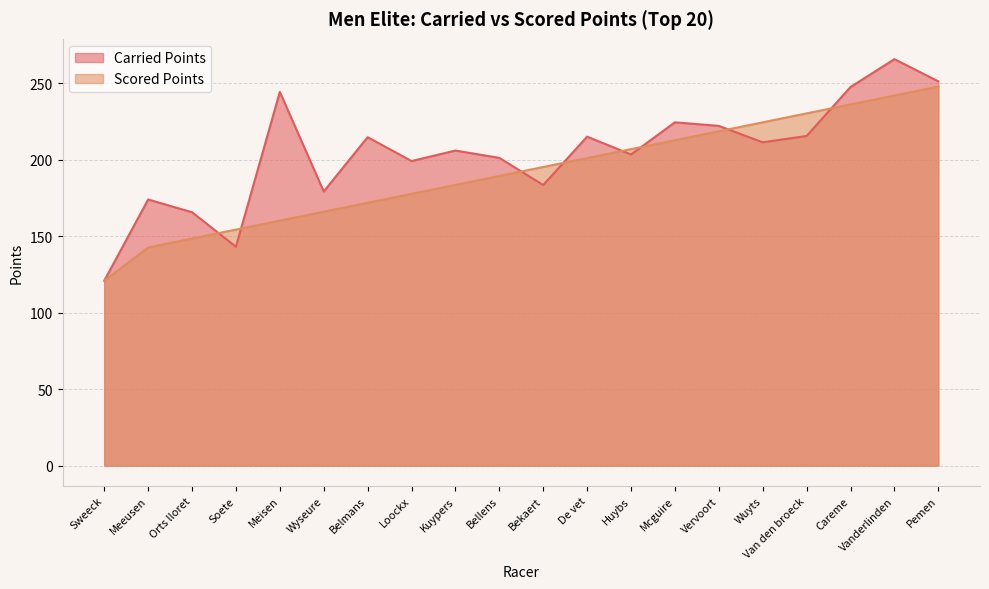

True or false: Scored Points has a value of 271.0 at Belmans.

False